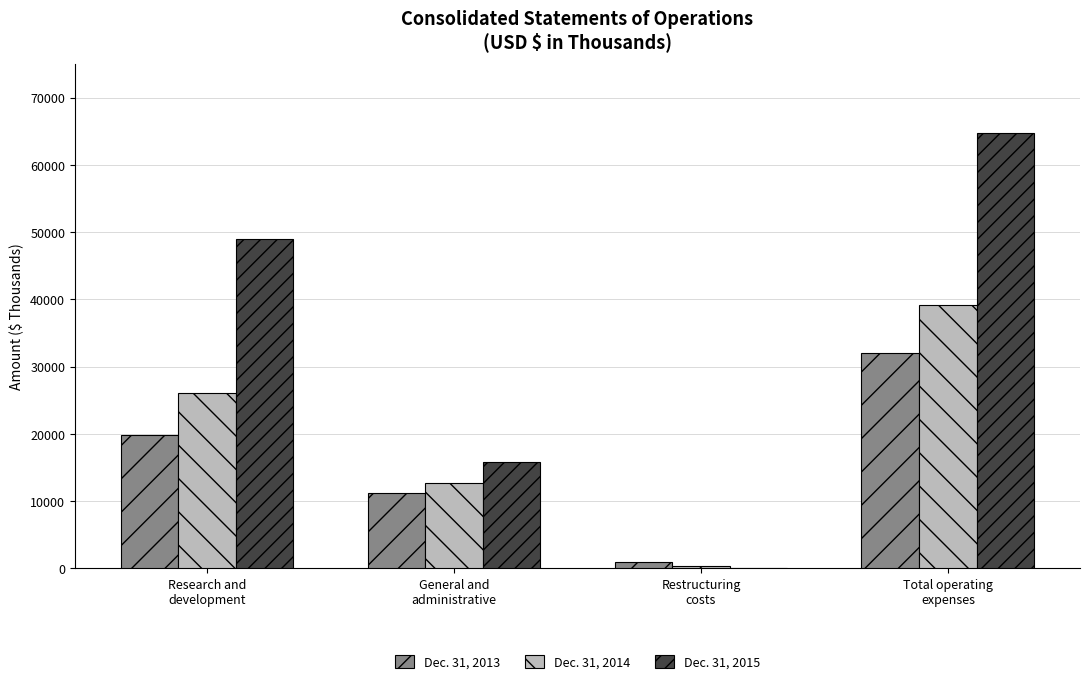

What is the sum of the Dec. 31, 2013 values at Restructuring
costs and General and
administrative?

12202